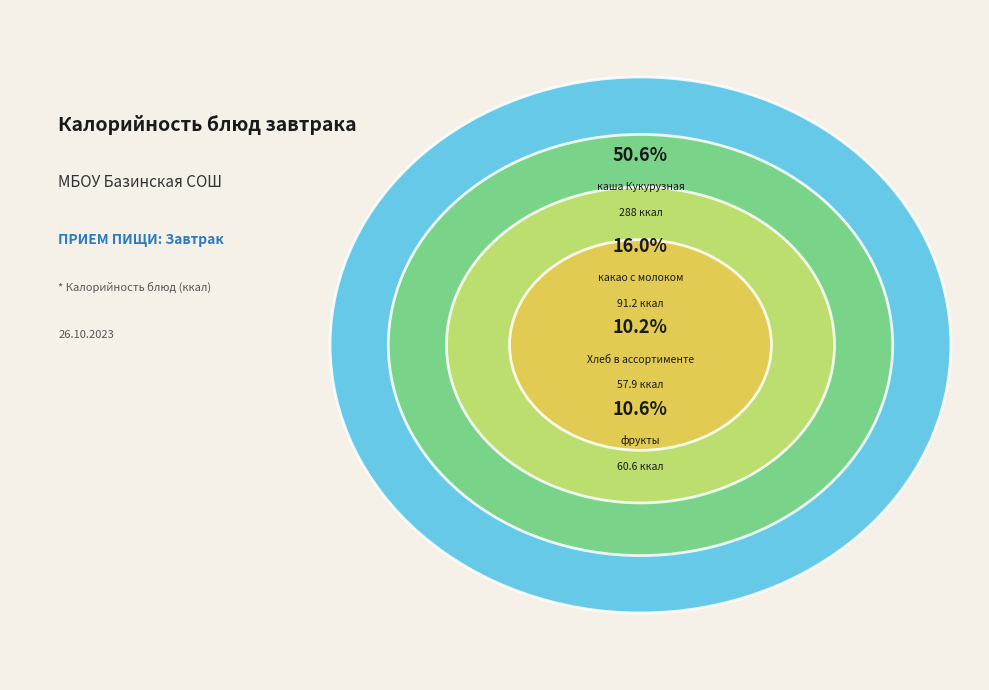

What percentage do каша Кукурузная and какао с молоком together represent?

66.6%